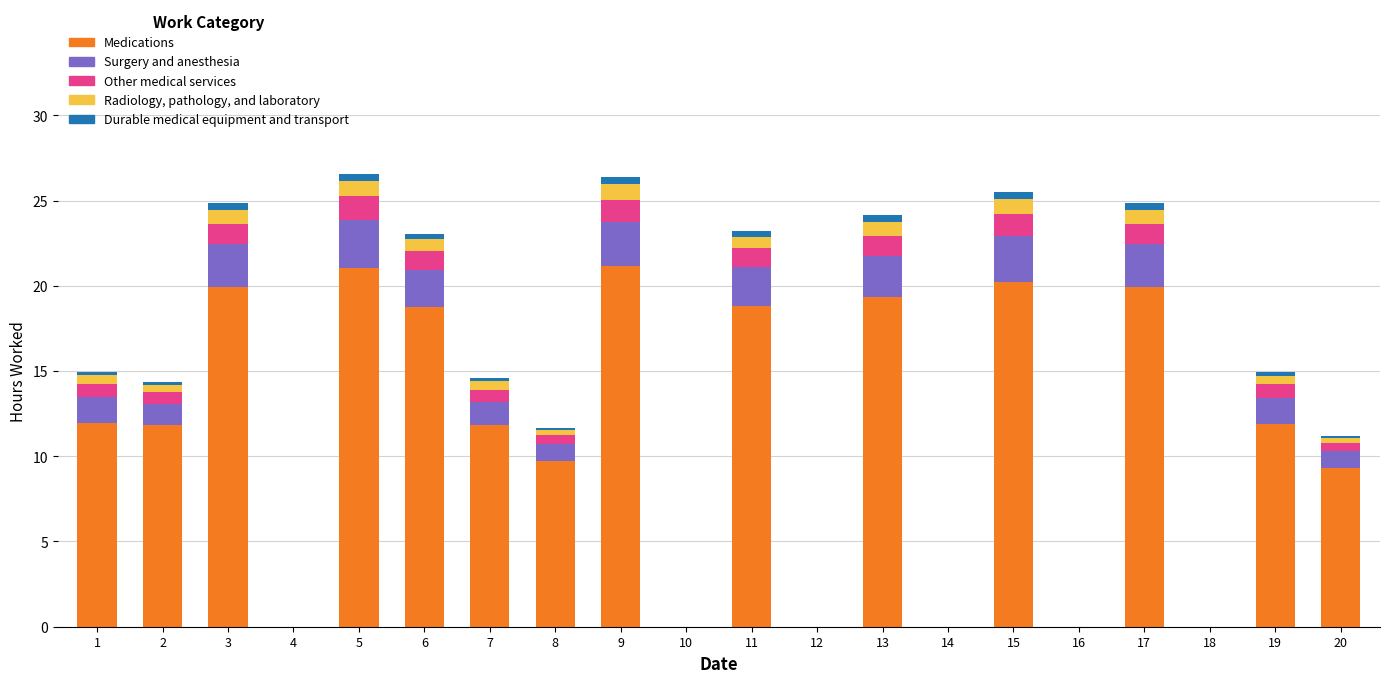

The value of Medications at 13 is 8.7. True or false?

False